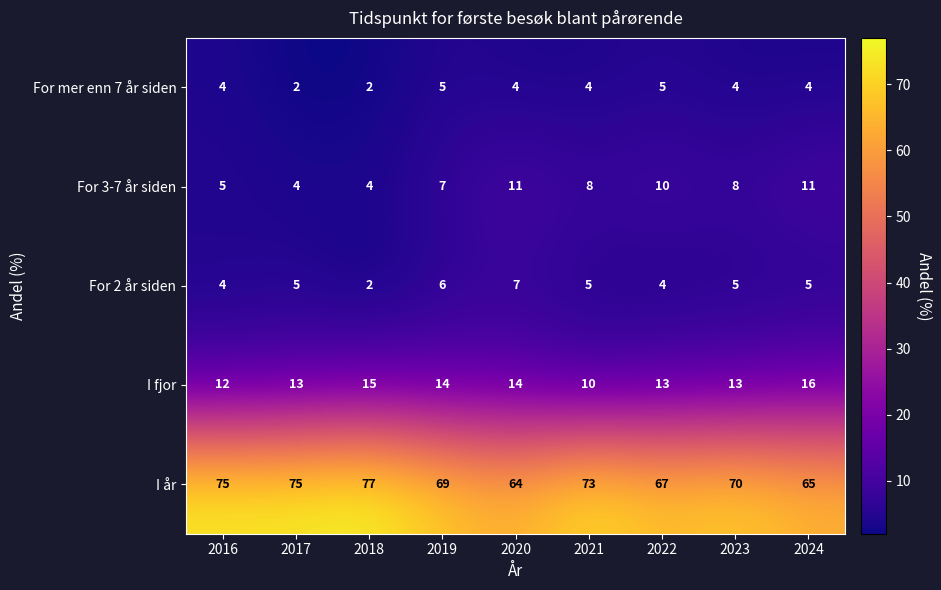

At which label does For 2 år siden reach its peak?

2020